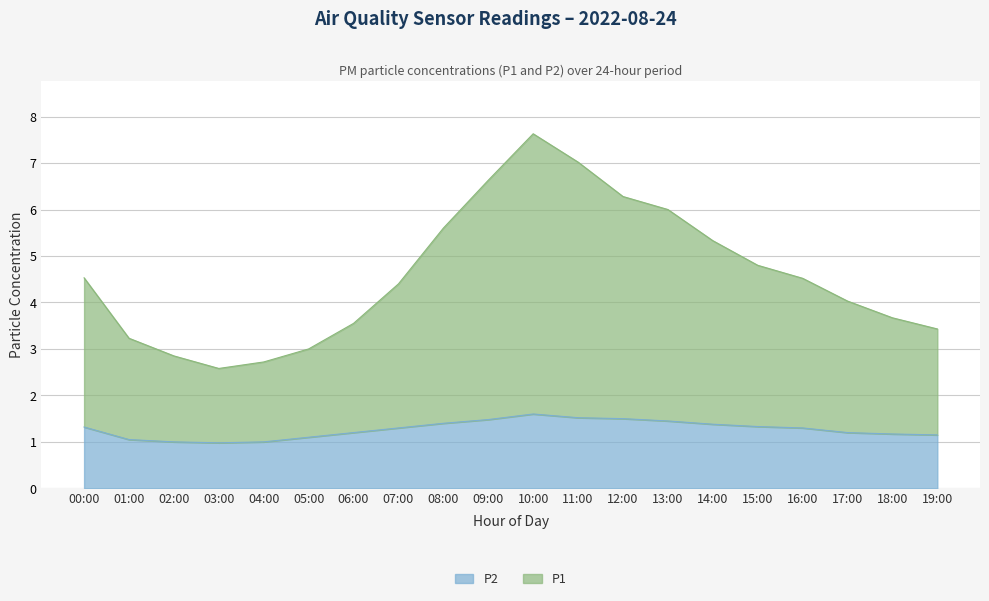

Reading left to right, list all the values displayed in this chart.

P1: 4.5	3.2	2.9	2.6	2.7	3.0	3.5	4.4	5.6	6.6	7.6	7.0	6.3	6.0	5.3	4.8	4.5	4.0	3.7	3.4
P2: 1.3	1.1	1.0	1.0	1.0	1.1	1.2	1.3	1.4	1.5	1.6	1.5	1.5	1.4	1.4	1.3	1.3	1.2	1.2	1.1